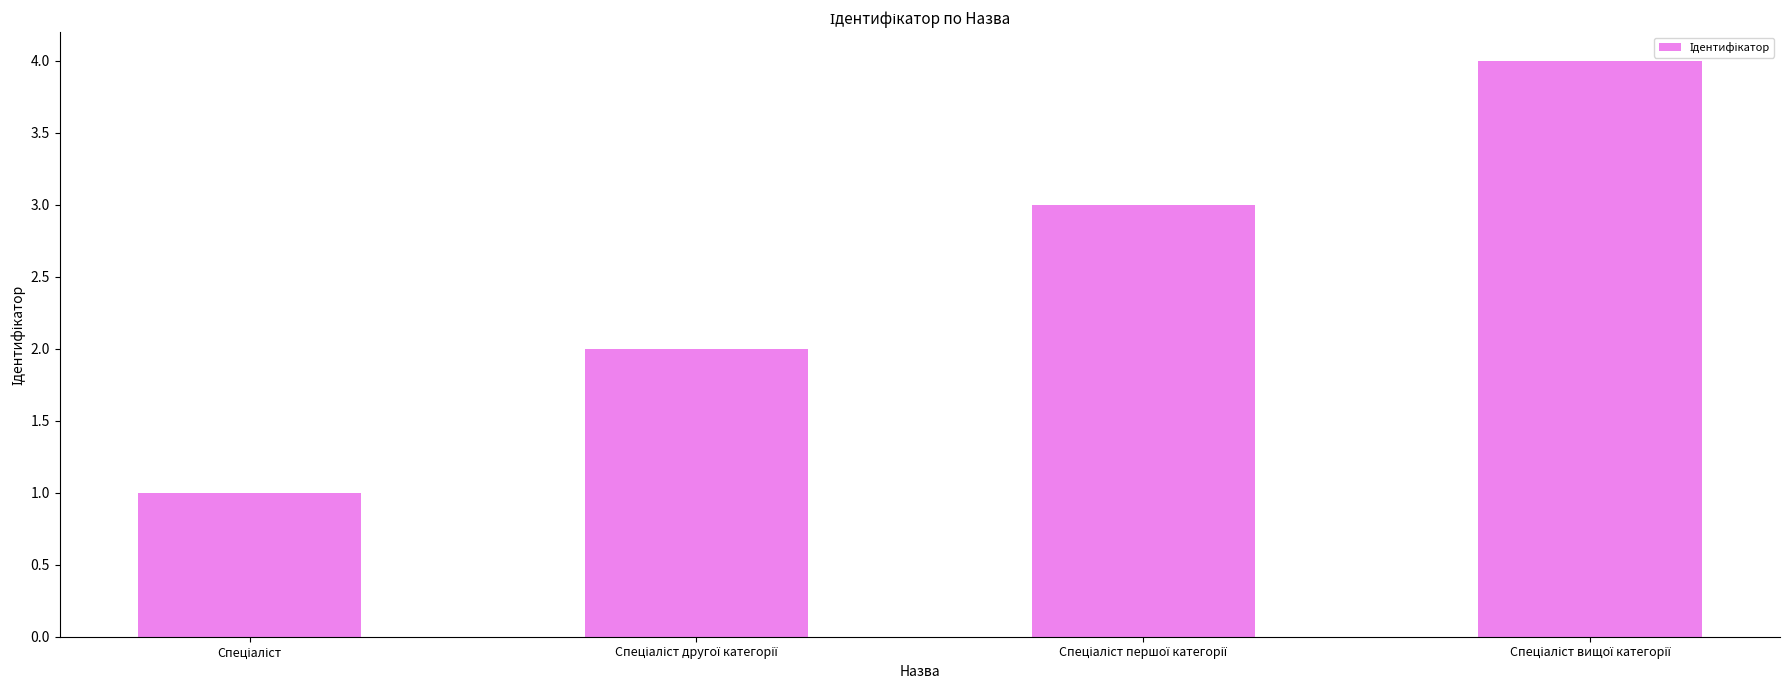

What is the maximum value shown in the chart?

4